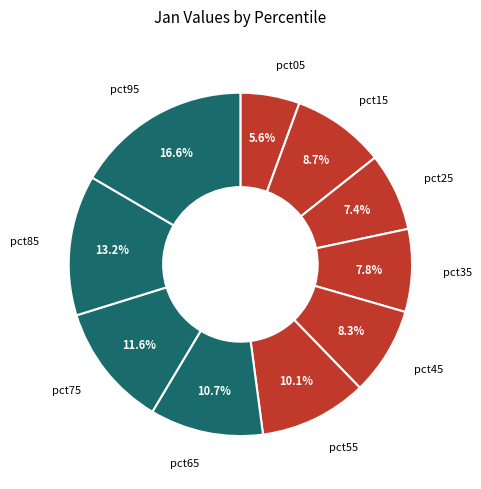

Is pct45 the majority of the pie?

No